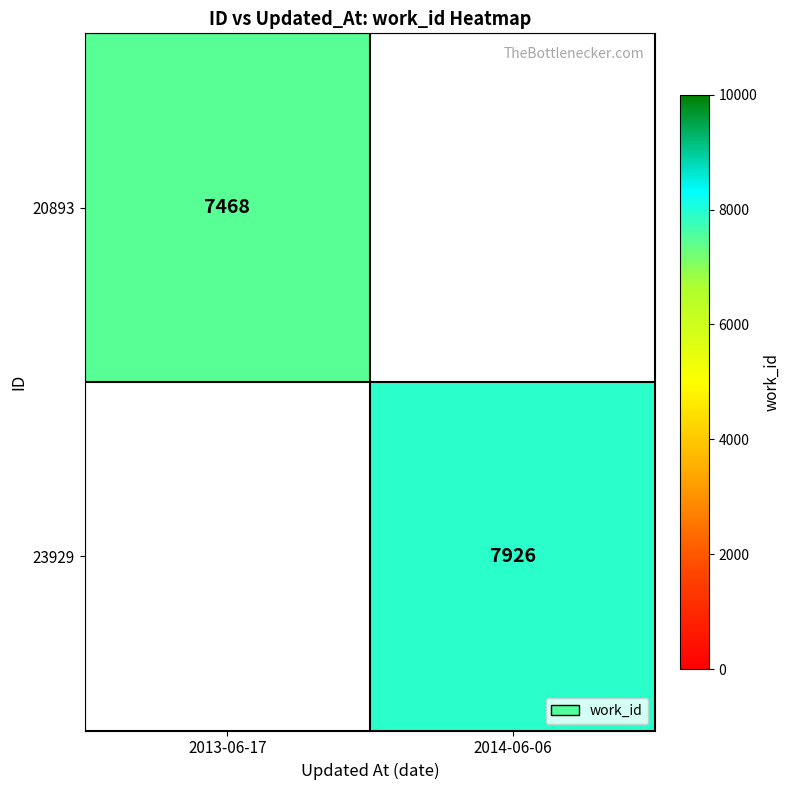

The value of 20893 at 2013-06-17 is 4191. True or false?

False